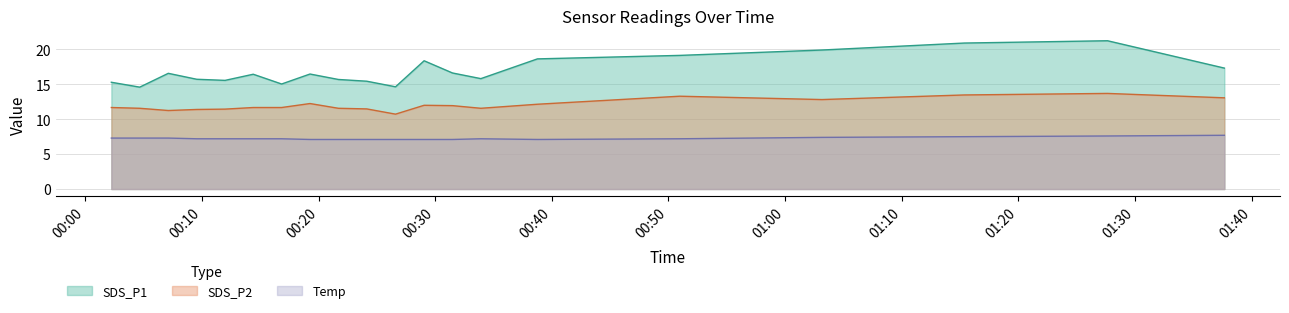

Which category has the lowest value across all series?

2024/03/05 00:26:36